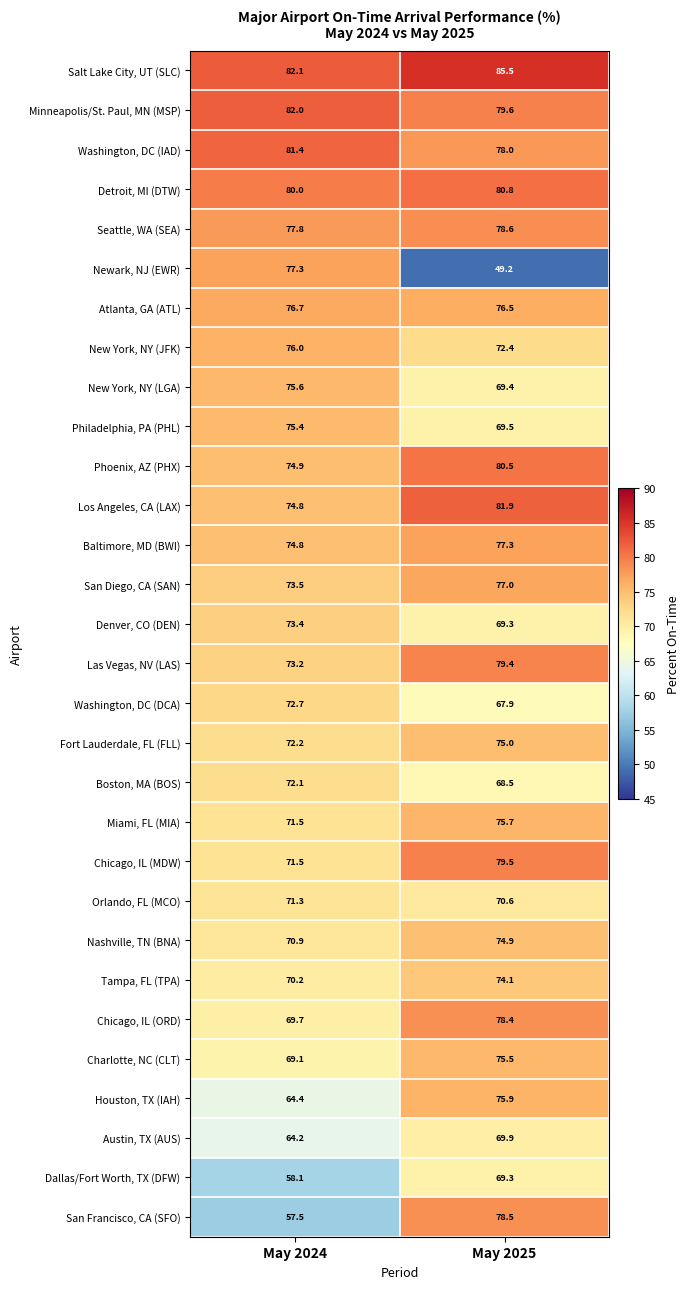

Which series changed the most between May 2024 and May 2025?

Newark, NJ (EWR)